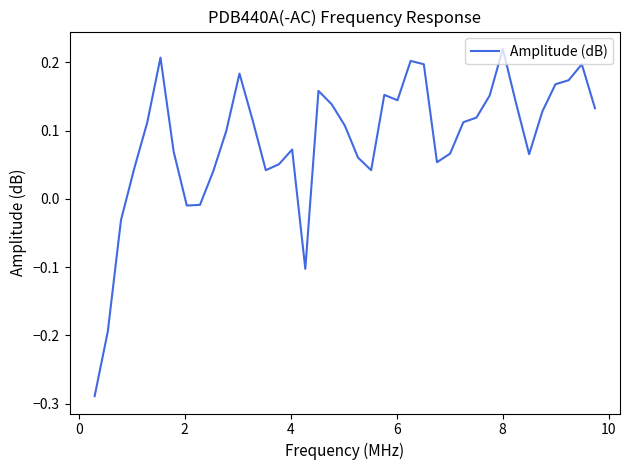

What is the difference between the second highest and second lowest values?

0.4